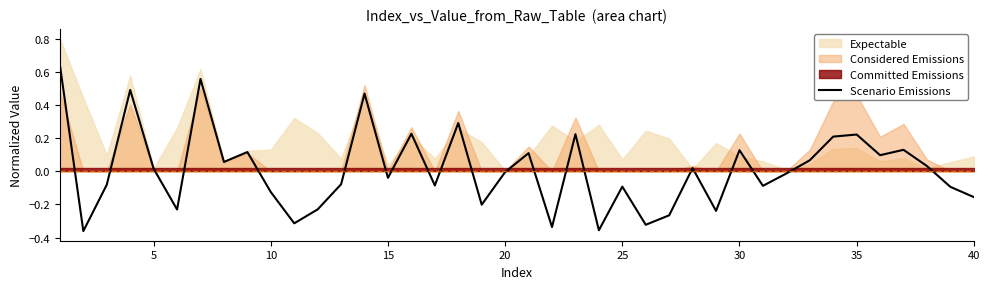

True or false: the data has more than 2 interior local peaks.

True